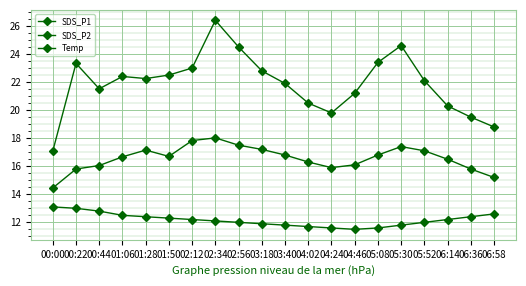

What is the label of the 7th point from the right?

04:46